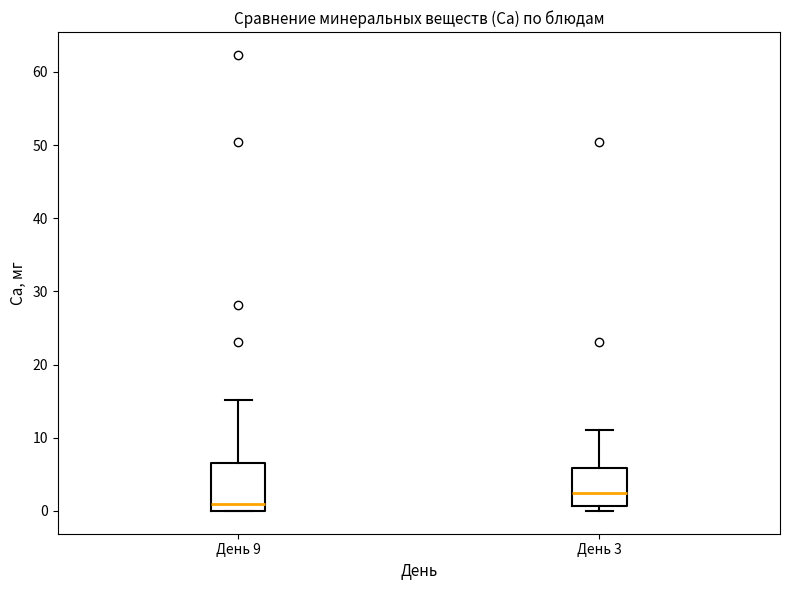

Comparing the boxes themselves (not the whiskers), which one is the tallest?

День 9